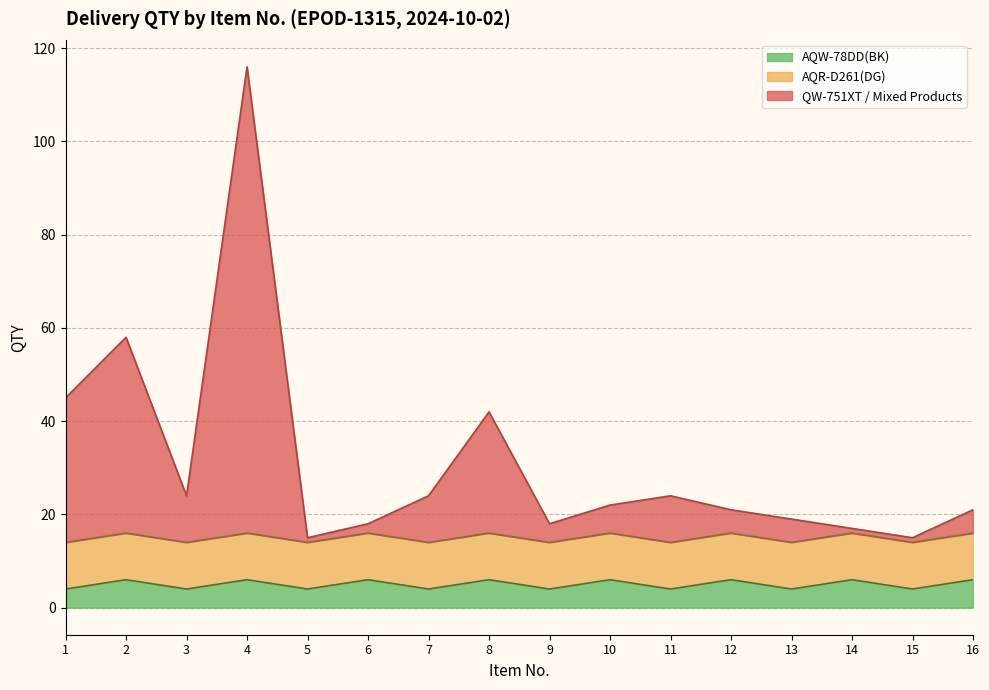

At which category is the sum across all series the highest?

4